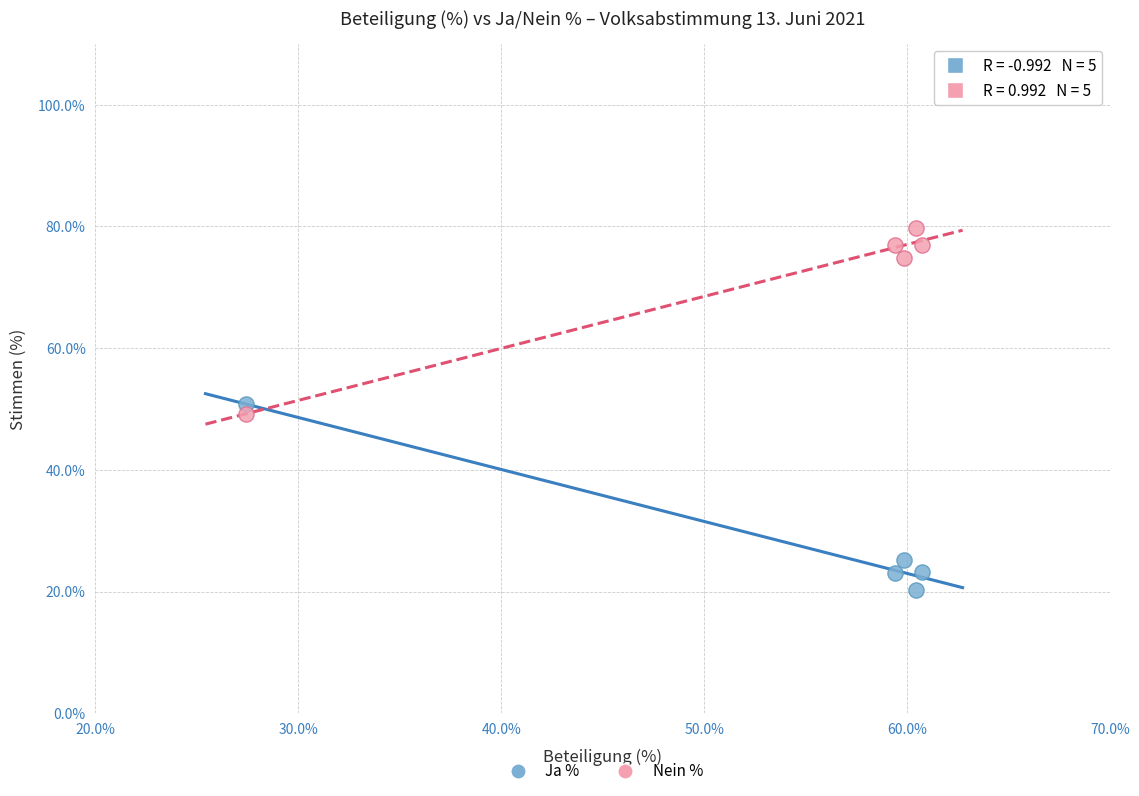

In the Ja % series, what Y value is closest to 35?

25.1